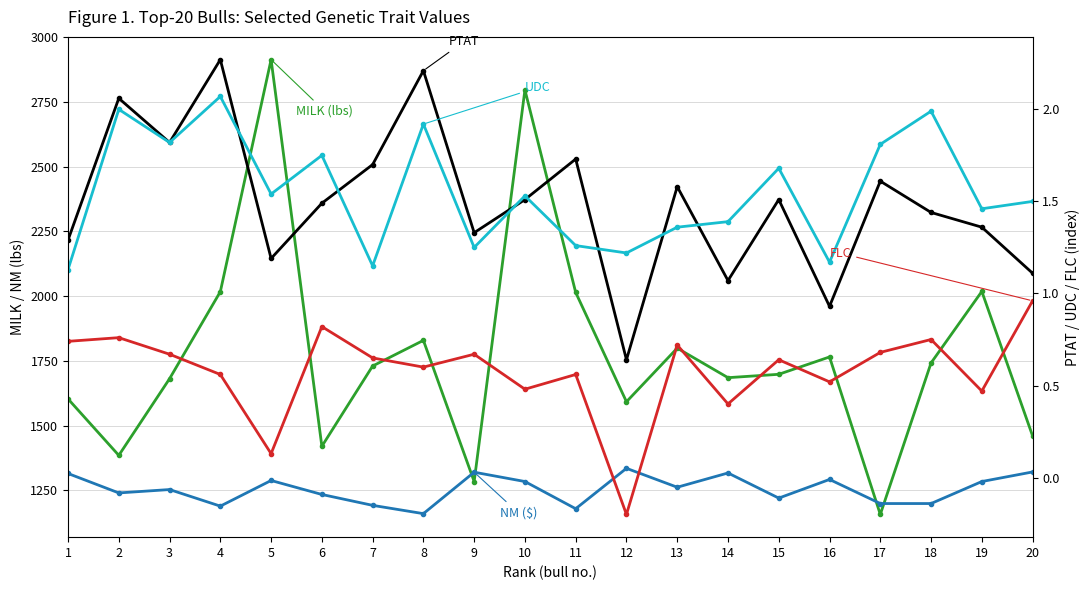

List the series in order of their peak value, lowest first.

FLC, UDC, PTAT, NM, MILK